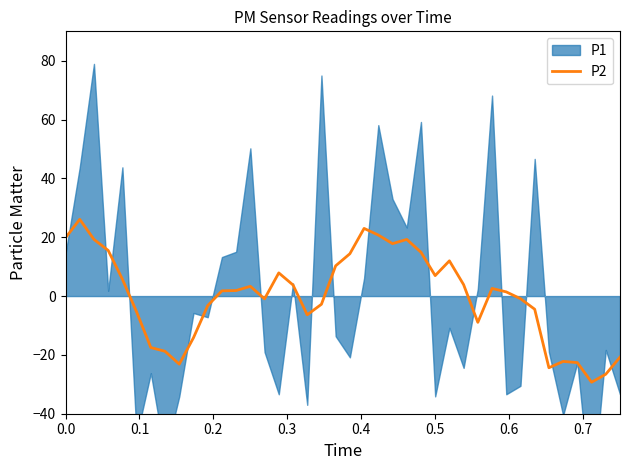

Count the number of values greater than 1.

22